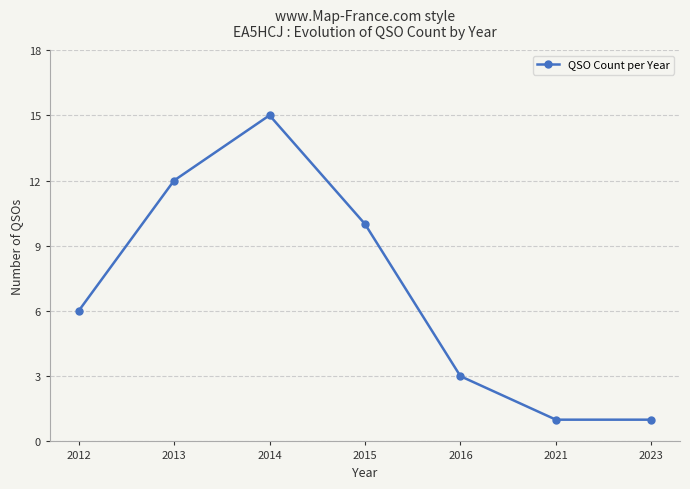

What is the value of the 7th point from the left?

1